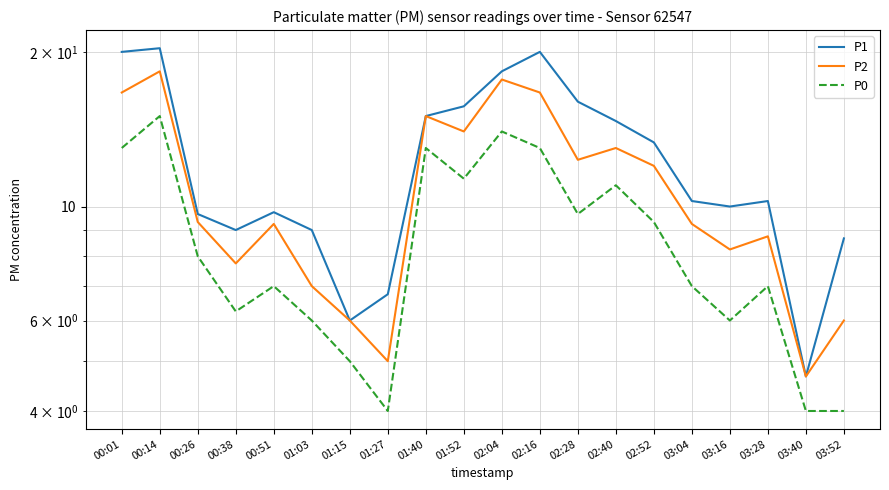

True or false: P0 has a value of 6.5 at 03:52.

False